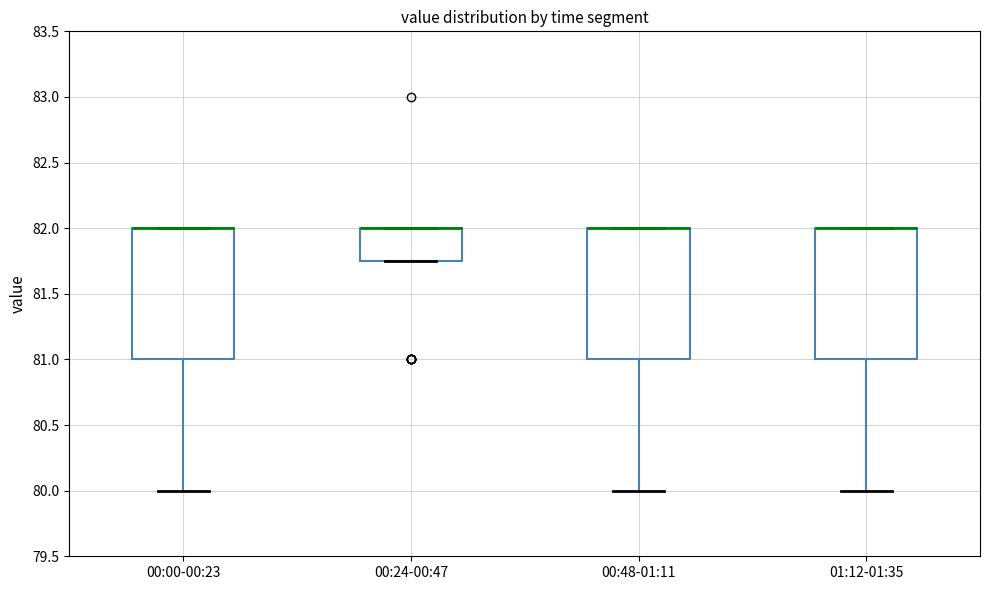

Reading left to right, transcribe this box plot: for each box, give where its median line is, the range the box spans, and where its two whiskers end, as read against the y-axis. The values are not printed on the chart, so give them approximately, as read against the axis.

00:00-00:23: median 82.00 (drawn on the box's upper edge), box 81.00 to 82.00, whiskers 80.00 to 82.00
00:24-00:47: median 82.00 (drawn on the box's upper edge), box 81.75 to 82.00, whiskers 81.75 to 82.00
00:48-01:11: median 82.00 (drawn on the box's upper edge), box 81.00 to 82.00, whiskers 80.00 to 82.00
01:12-01:35: median 82.00 (drawn on the box's upper edge), box 81.00 to 82.00, whiskers 80.00 to 82.00